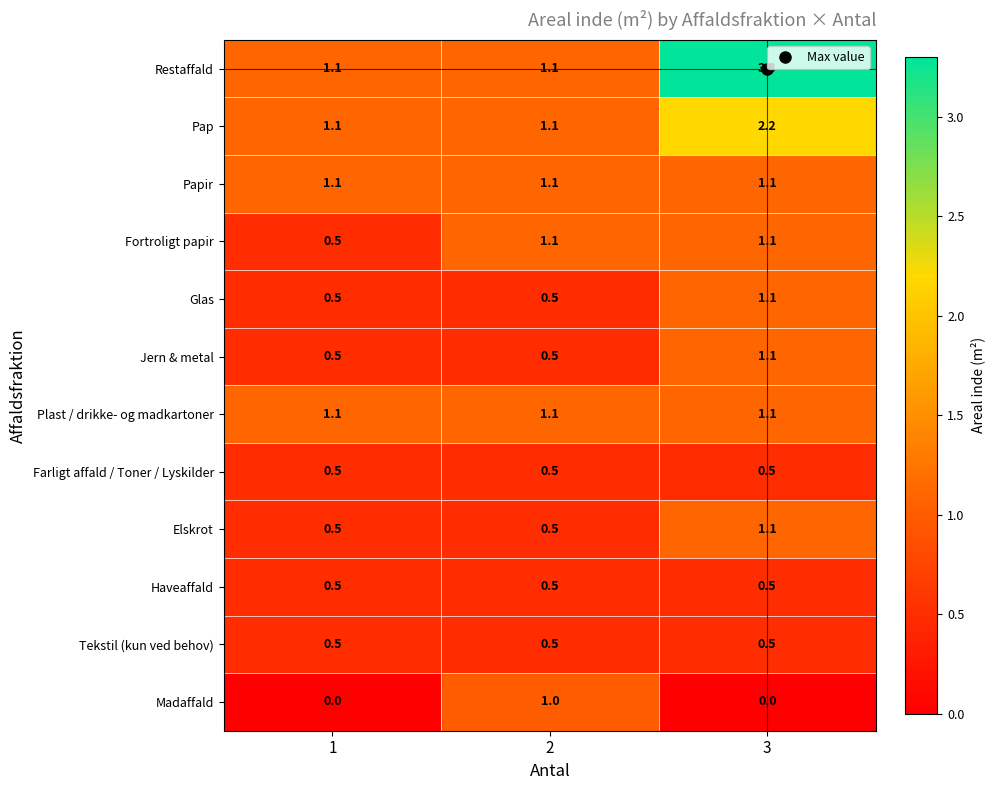

True or false: Elskrot has a value of 0.5 at 2.

True